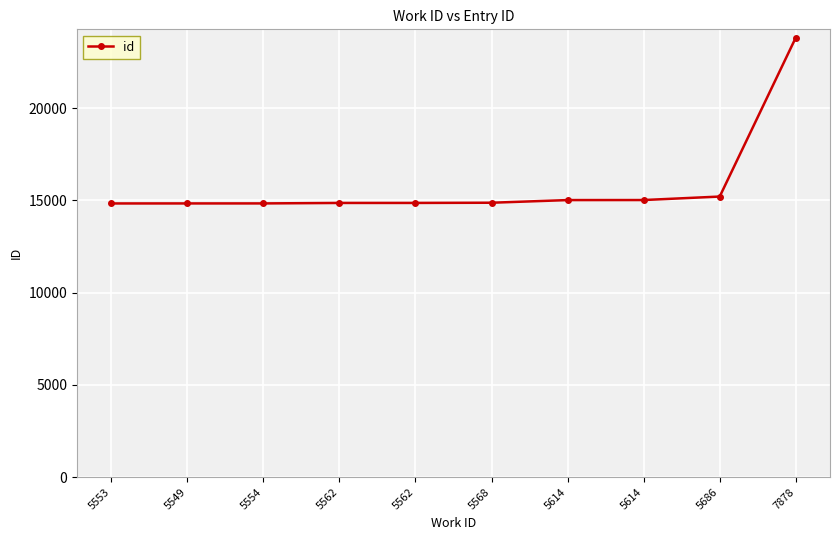

Which has a higher value, 7878 or 5614?

7878